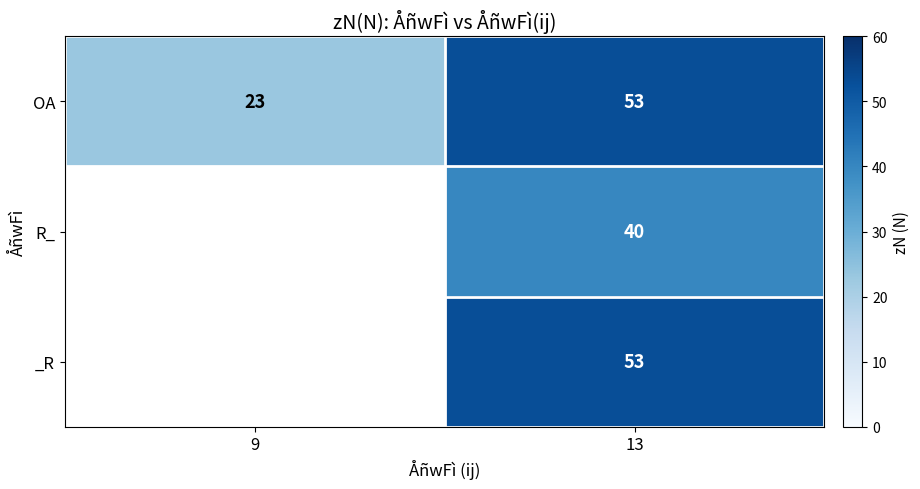

The OA series shows 23 at 9. True or false?

True